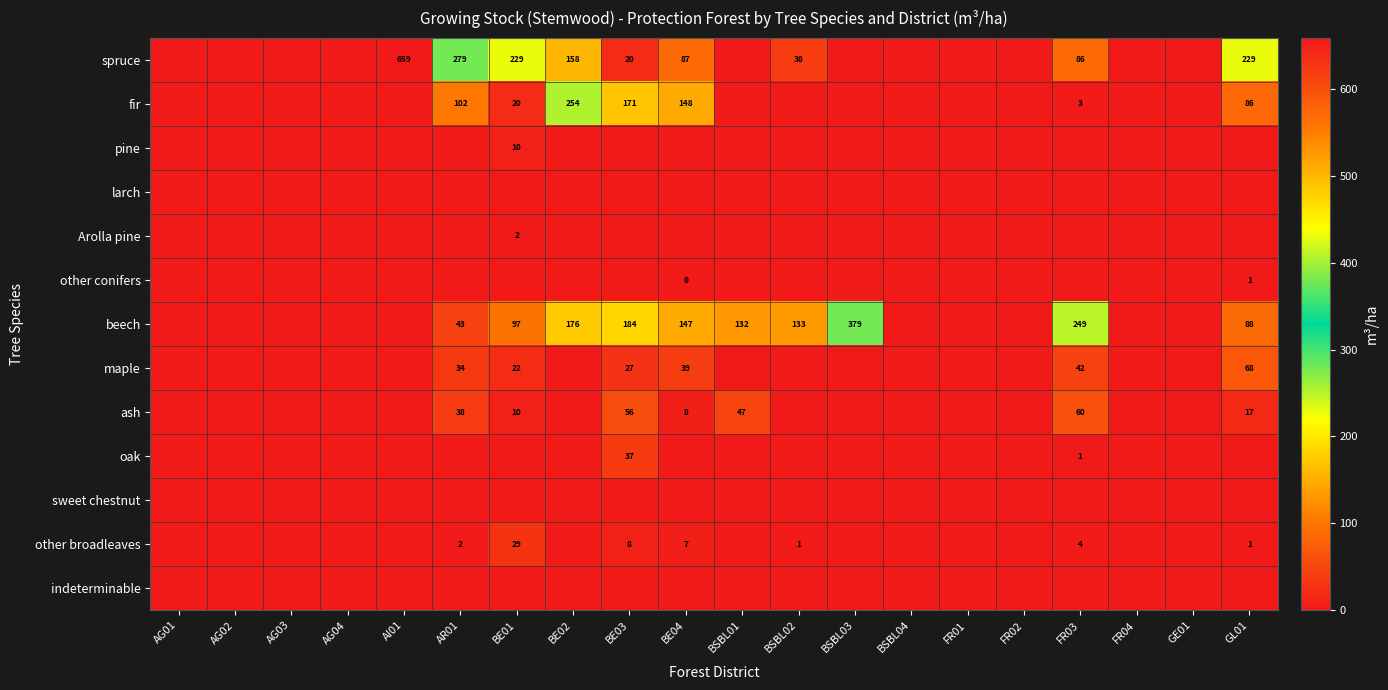

True or false: ash has a value of 10 at BE01.

True